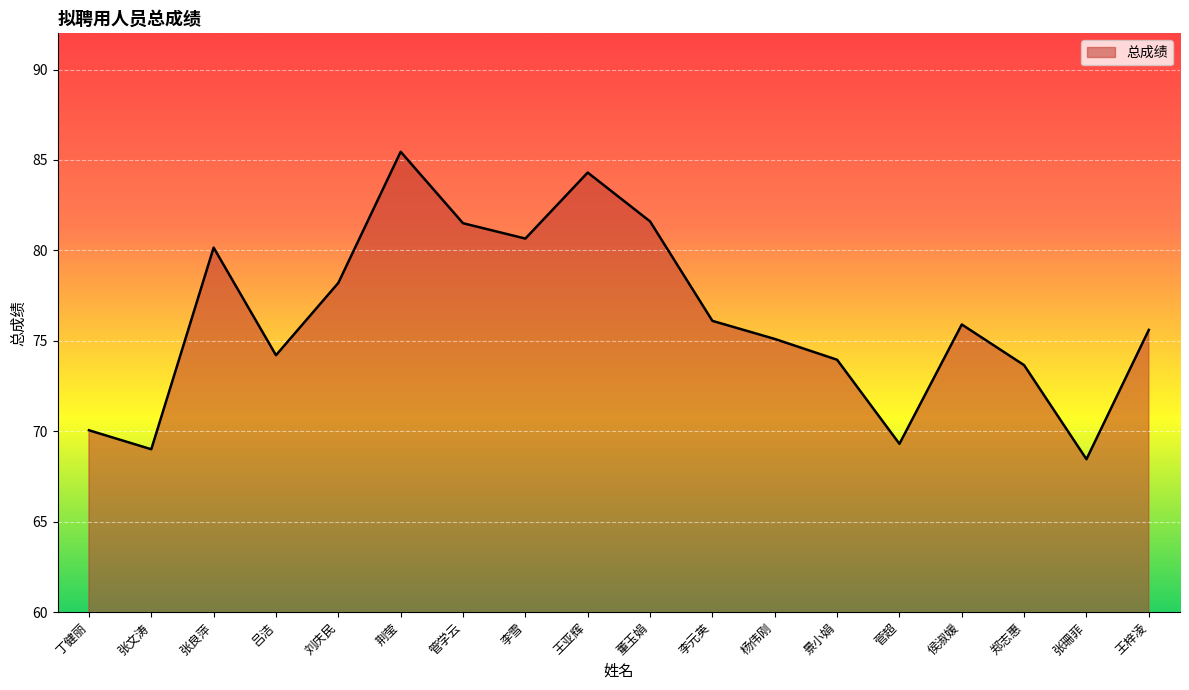

What is the sum of all values?

1373.2